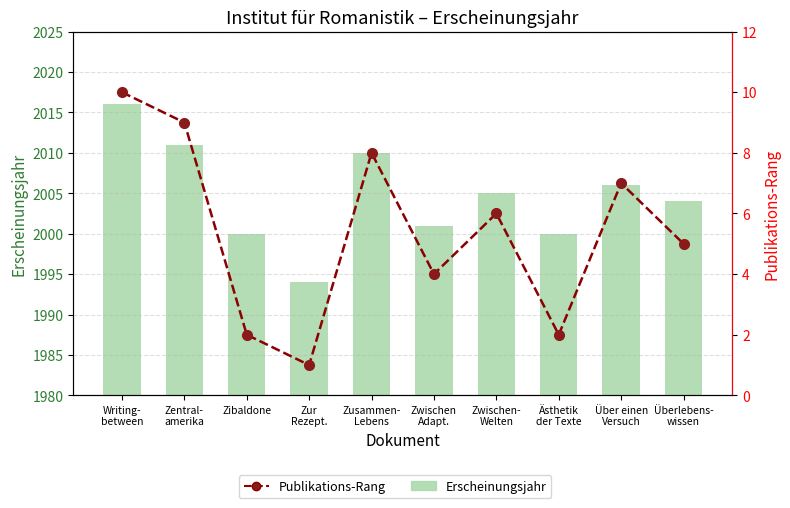

Read the Publikations-Rang value at Über einen
Versuch.

7